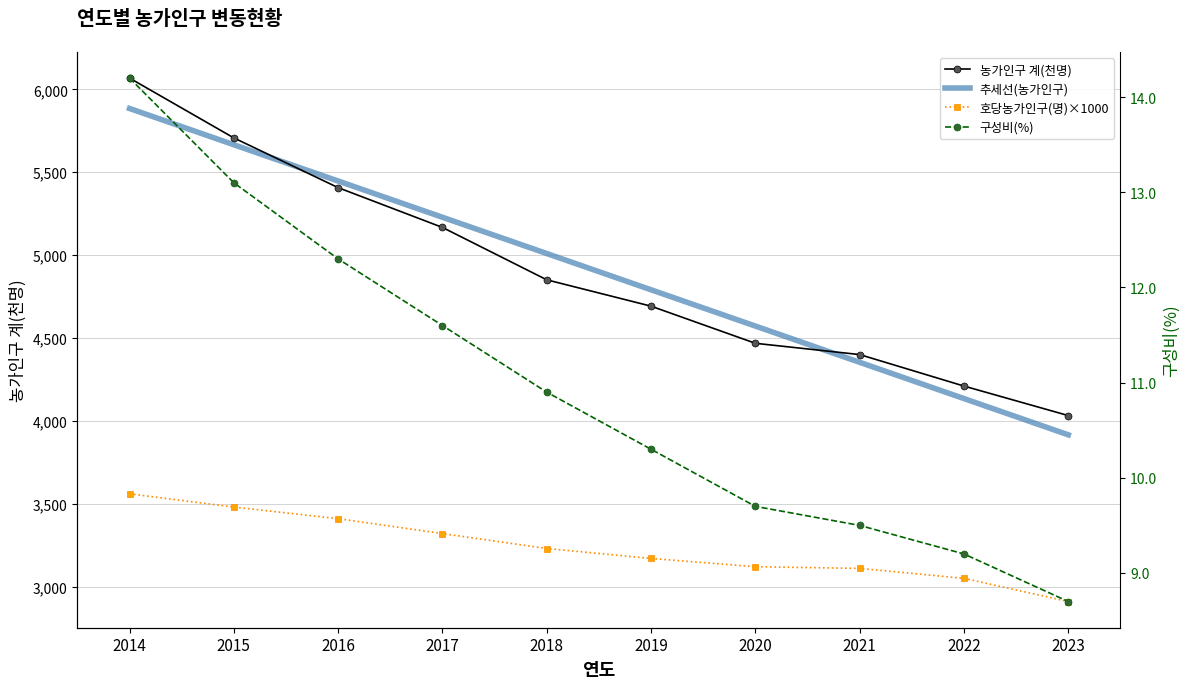

True or false: 구성비(%) has a value of 12.3 at 2016.

True